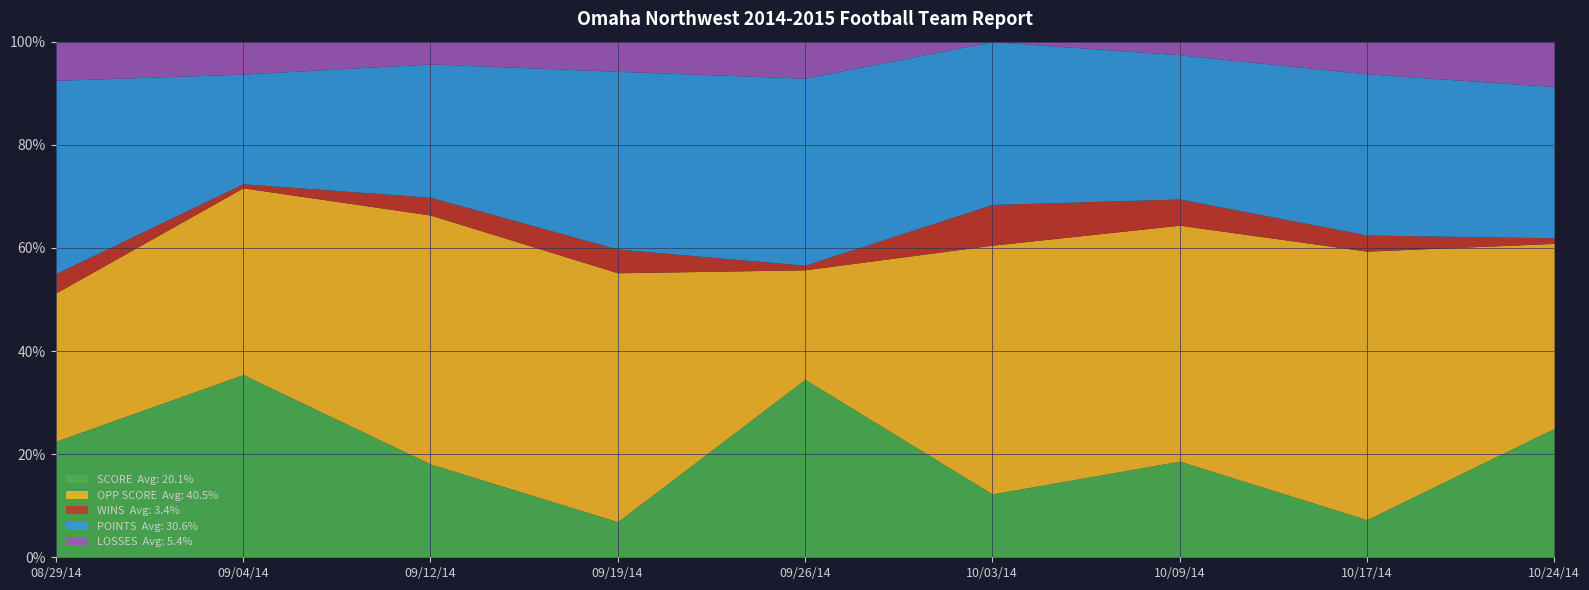

What is the label of the 7th point from the right?

09/12/14